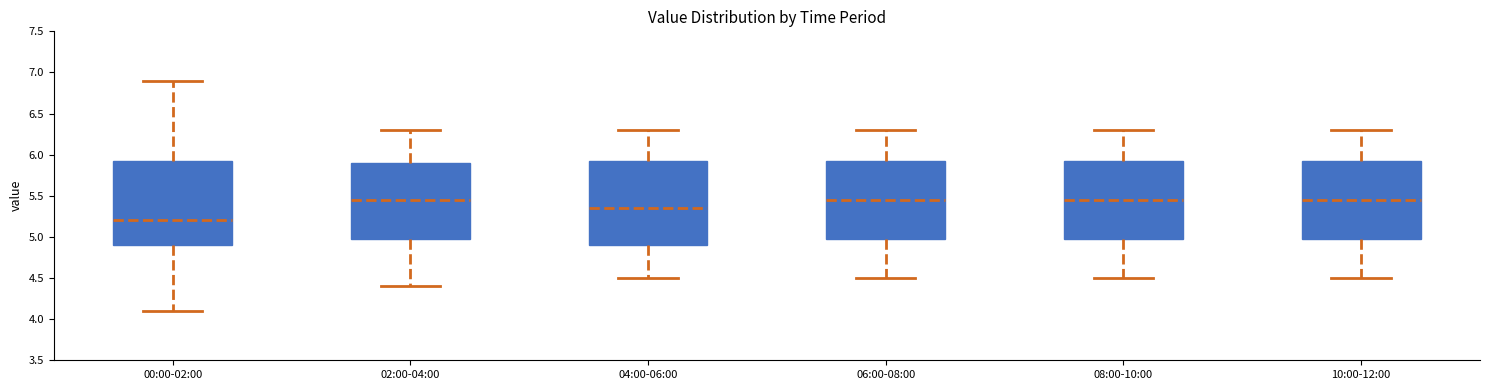

Reading left to right, transcribe this box plot: for each box, give where its median line is, the range the box spans, and where its two whiskers end, as read against the y-axis. The values are not printed on the chart, so give them approximately, as read against the axis.

00:00-02:00: median 5.20, box 4.90 to 5.95, whiskers 4.10 to 6.90
02:00-04:00: median 5.45, box 5.00 to 5.90, whiskers 4.40 to 6.30
04:00-06:00: median 5.35, box 4.90 to 5.95, whiskers 4.50 to 6.30
06:00-08:00: median 5.45, box 5.00 to 5.95, whiskers 4.50 to 6.30
08:00-10:00: median 5.45, box 5.00 to 5.95, whiskers 4.50 to 6.30
10:00-12:00: median 5.45, box 5.00 to 5.95, whiskers 4.50 to 6.30